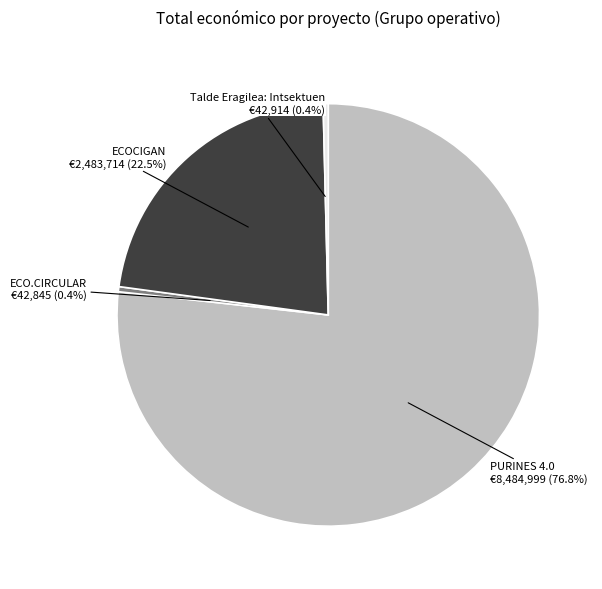

How many segments does this pie chart have?

4